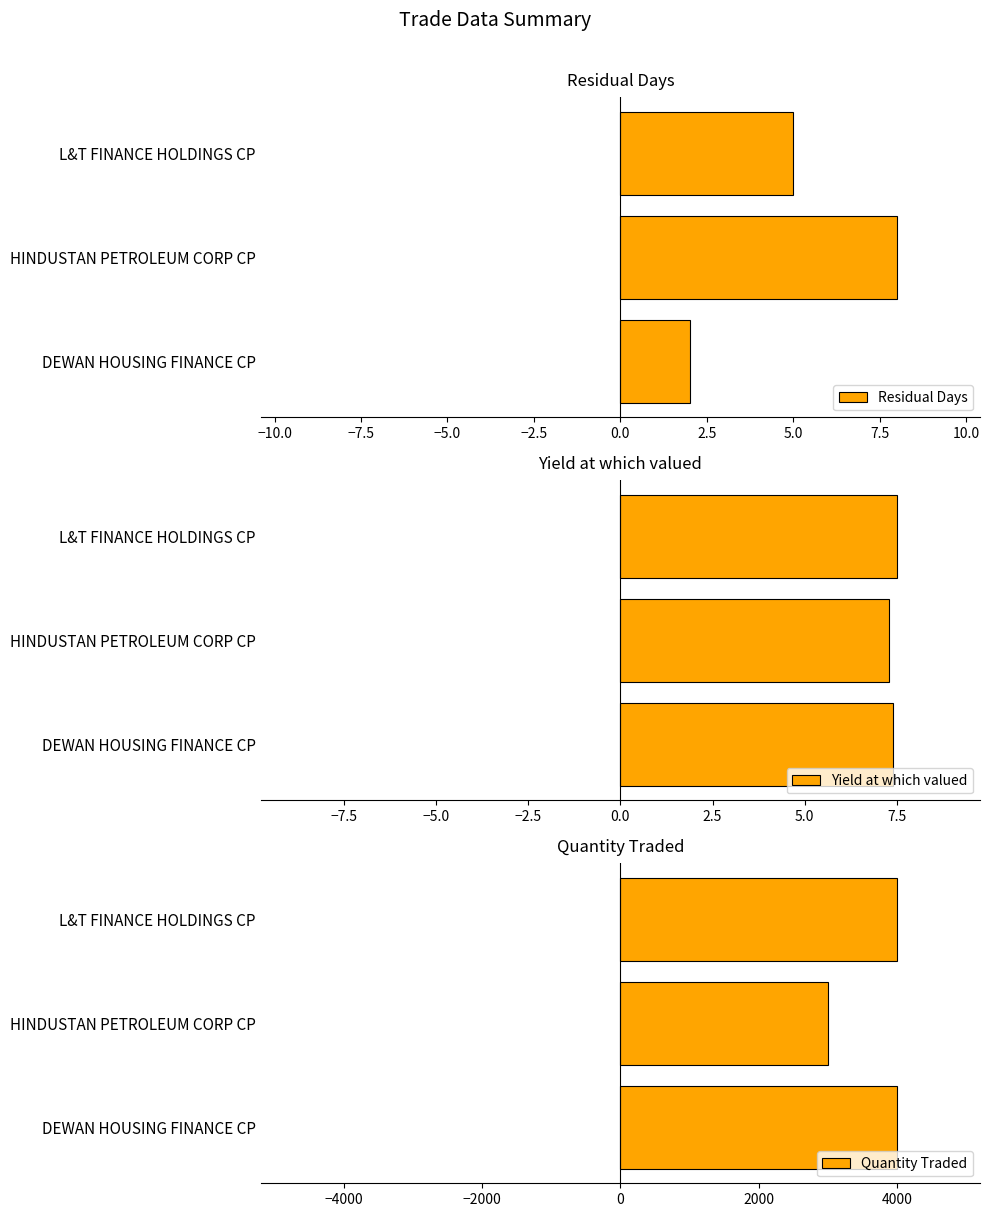

At how many categories does at least one series exceed 2529?

3